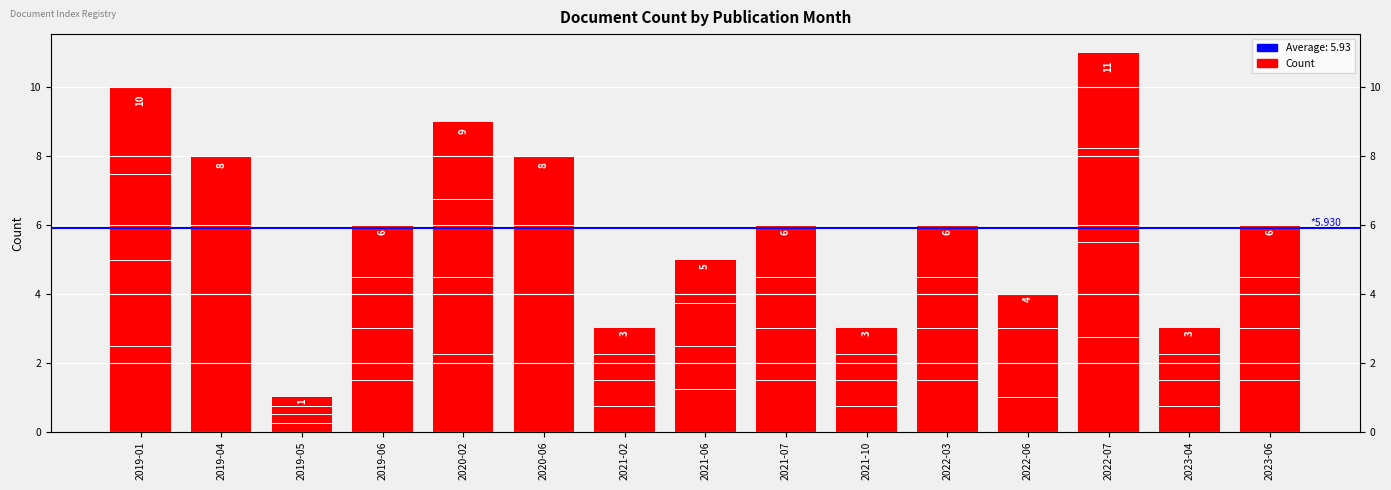

The value at 2022-03 is 6. True or false?

True